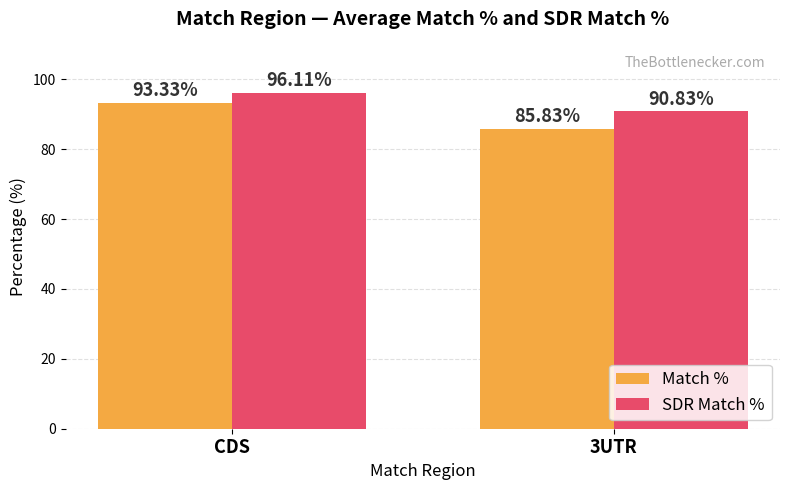

What is the label of the 1st bar from the left?

CDS